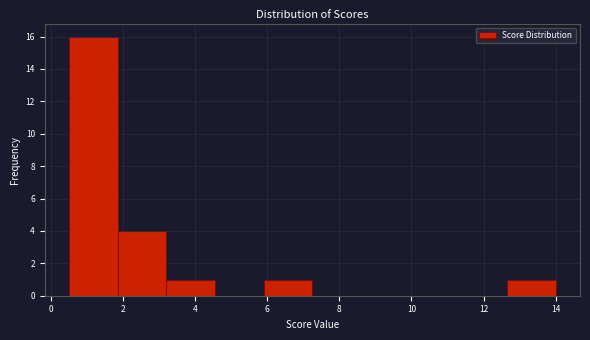

Reading left to right, list every bar in this chart as the range it spans on the x-axis followed by its height. Neither the bar edges nor the heights are printed on the chart, so give them approximately, as read against the axes.

0.50 to 1.85: 16
1.85 to 3.20: 4
3.20 to 4.55: 1
4.55 to 5.90: 0
5.90 to 7.25: 1
7.25 to 8.60: 0
8.60 to 9.95: 0
9.95 to 11.30: 0
11.30 to 12.65: 0
12.65 to 14.00: 1